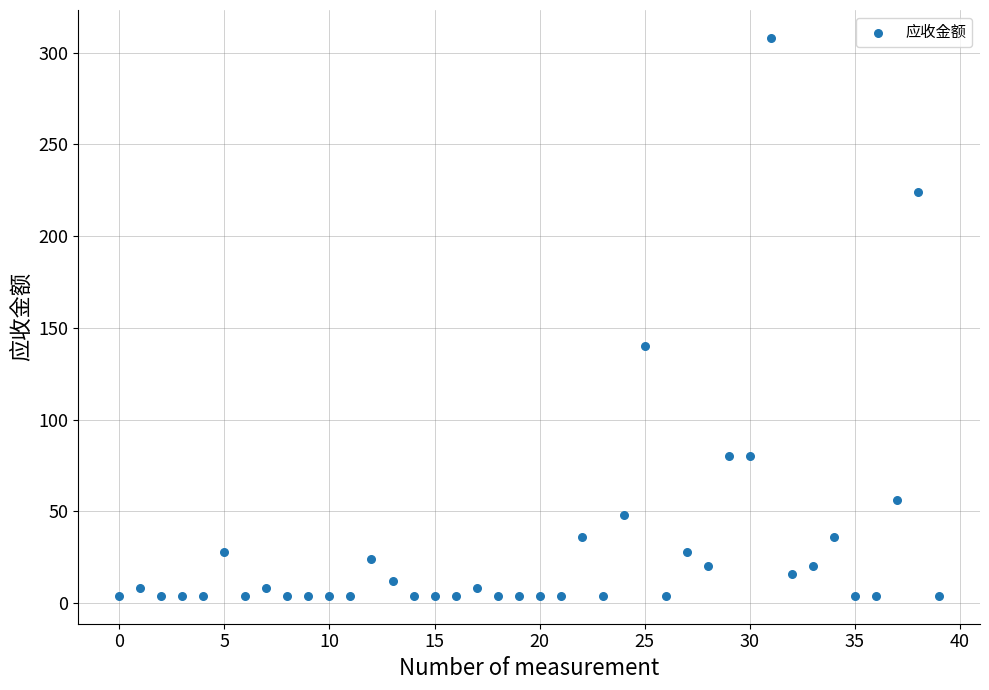

What is the range of Y values (max minus min)?

304